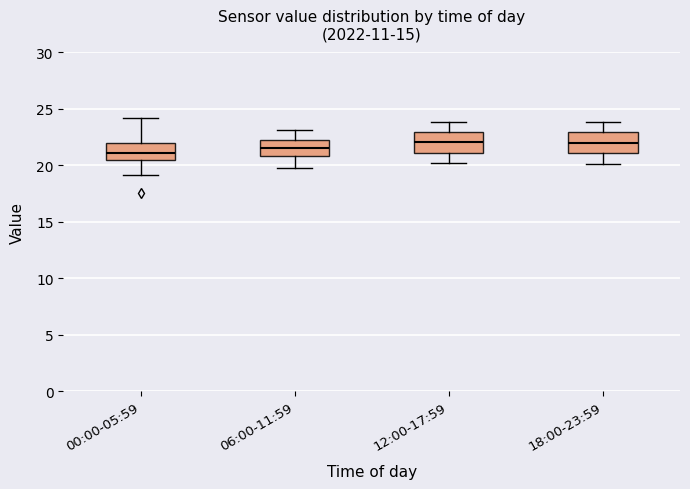

Where does the median line of the box for 00:00-05:59 sit on the y-axis? The values are not printed on the chart, so give them approximately, as read against the axis.

21.0